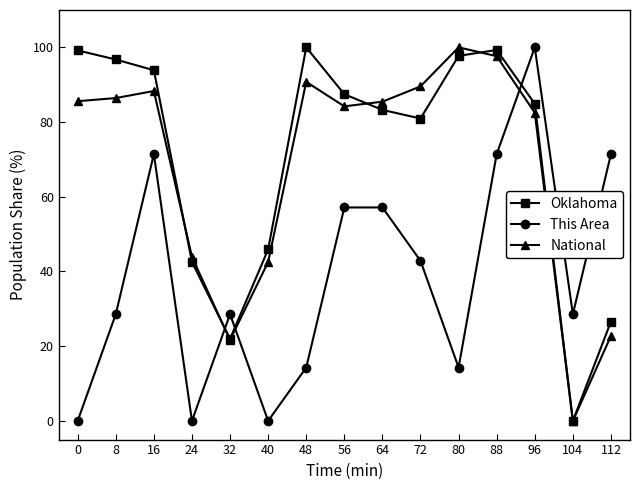

What is the value of the Oklahoma point at the 12th from the left?

99.3